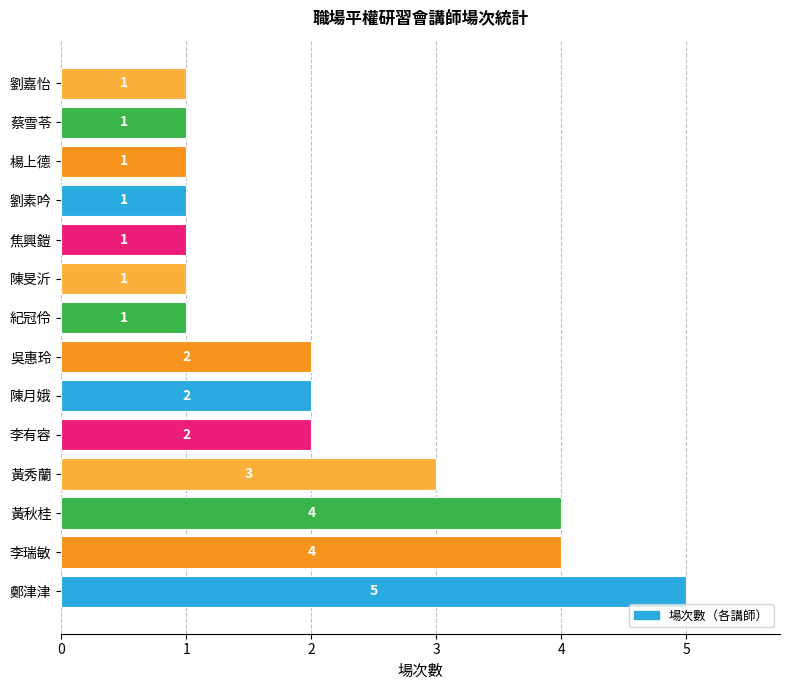

Is it true that the value at 楊上德 is 1?

True